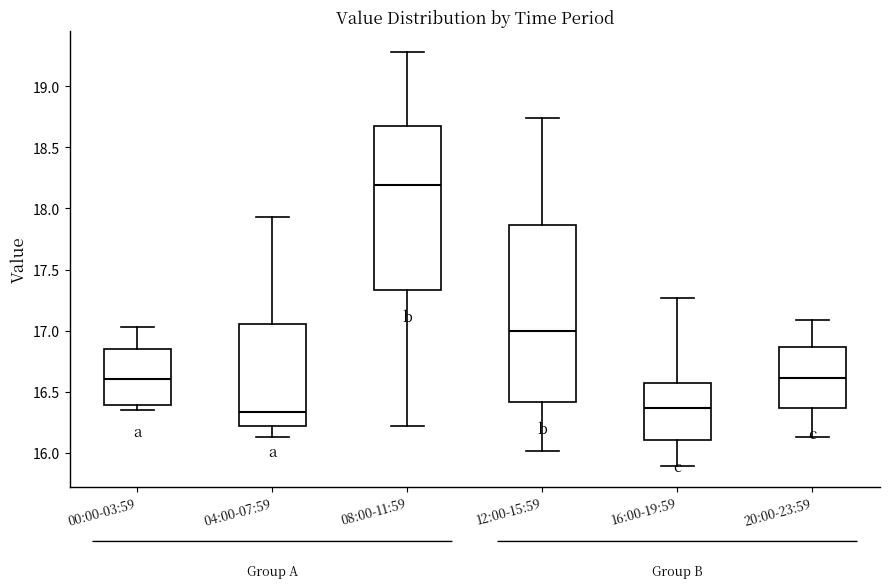

Reading left to right, read every box against the y-axis: the position of its median line, the range the box covers, and the ends of its whiskers. The values are not printed on the chart, so give them approximately, as read against the axis.

00:00-03:59: median 16.60, box 16.40 to 16.85, whiskers 16.35 to 17.05
04:00-07:59: median 16.35, box 16.20 to 17.05, whiskers 16.15 to 17.95
08:00-11:59: median 18.20, box 17.35 to 18.65, whiskers 16.20 to 19.30
12:00-15:59: median 17.00, box 16.40 to 17.85, whiskers 16.00 to 18.75
16:00-19:59: median 16.35, box 16.10 to 16.55, whiskers 15.90 to 17.25
20:00-23:59: median 16.60, box 16.35 to 16.85, whiskers 16.15 to 17.10